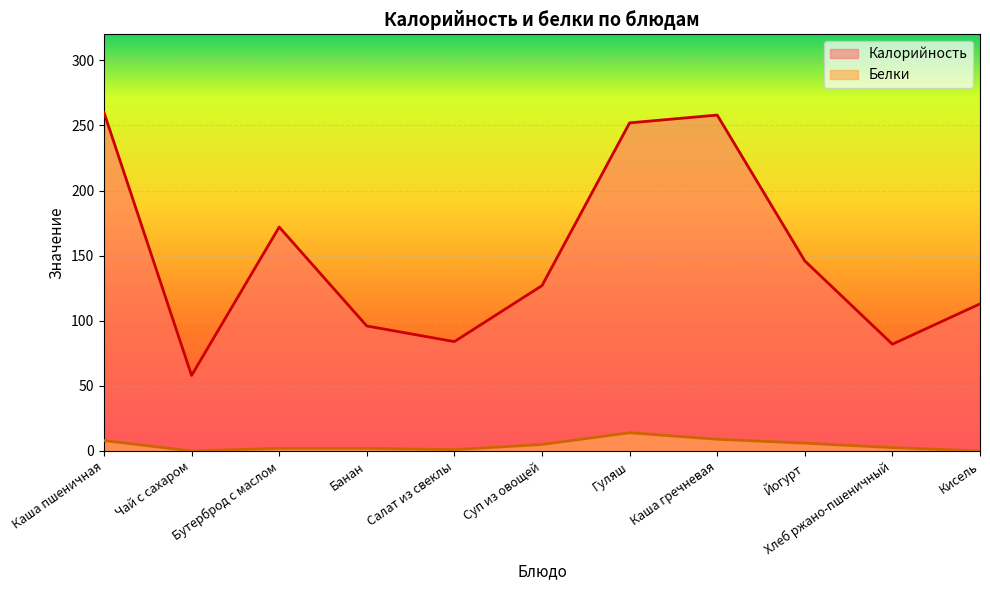

True or false: Калорийность has more than 2 interior local peaks.

False